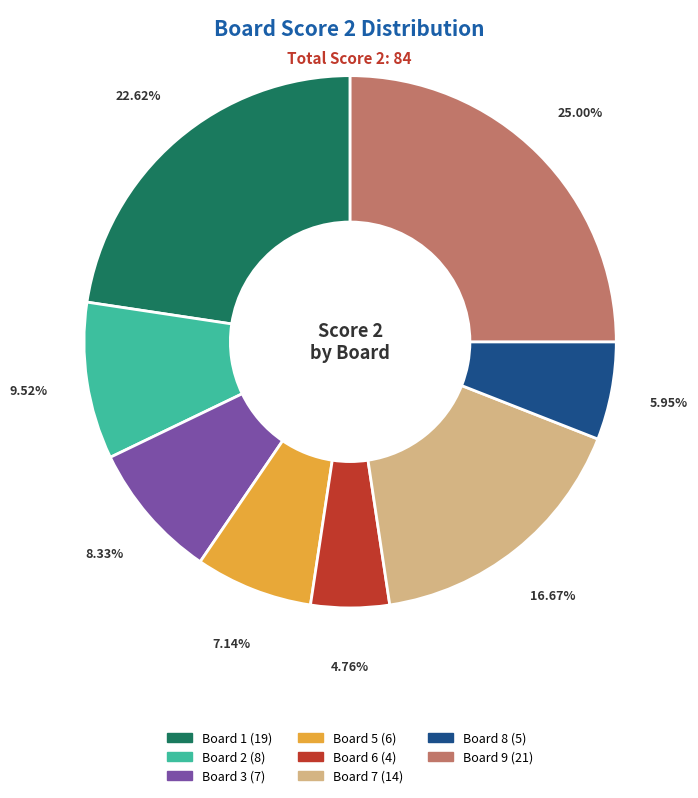

Does any single category account for the majority?

No